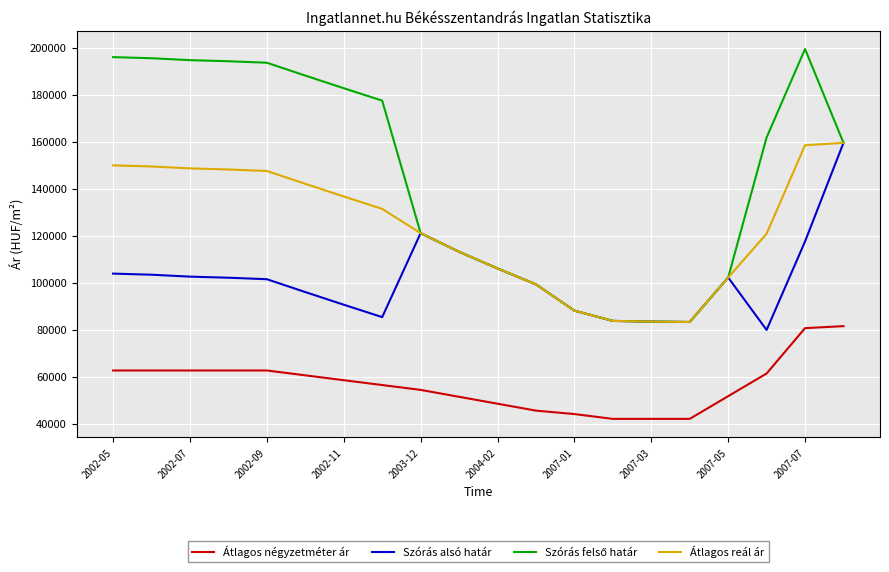

What is the maximum value for Átlagos reál ár?

159631